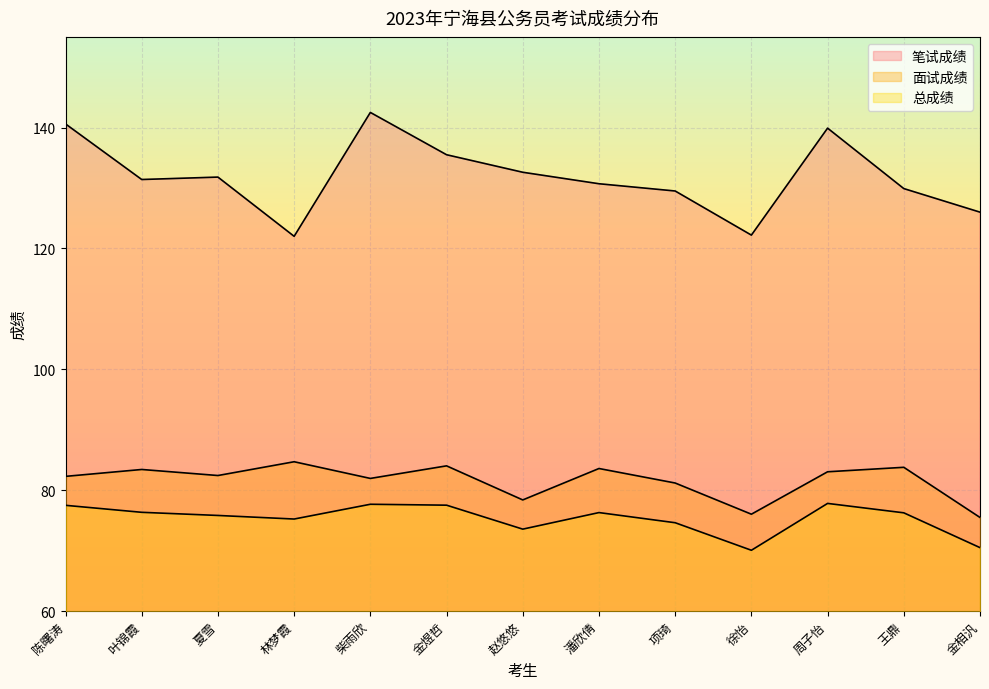

Between 叶锦霞 and 赵悠悠, which is larger?

赵悠悠